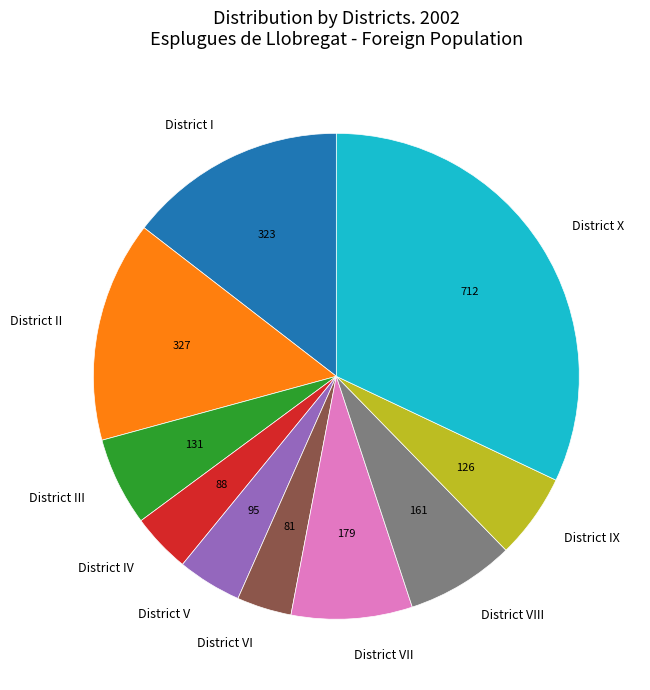

How many segments does this pie chart have?

10